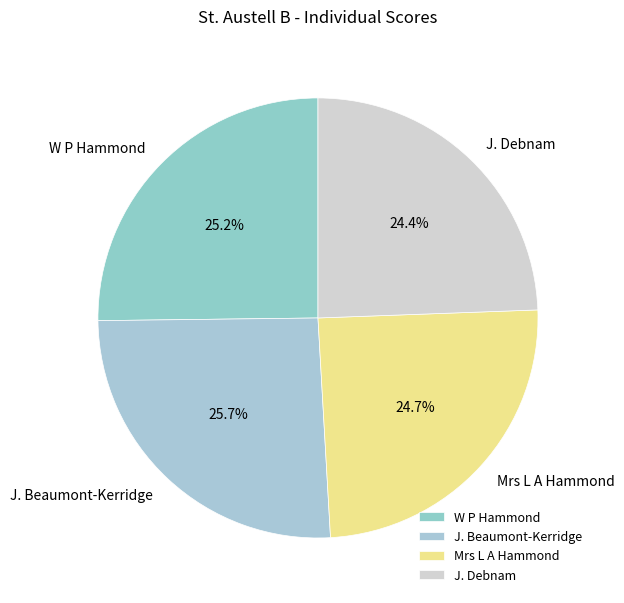

Count the number of slices in the pie.

4